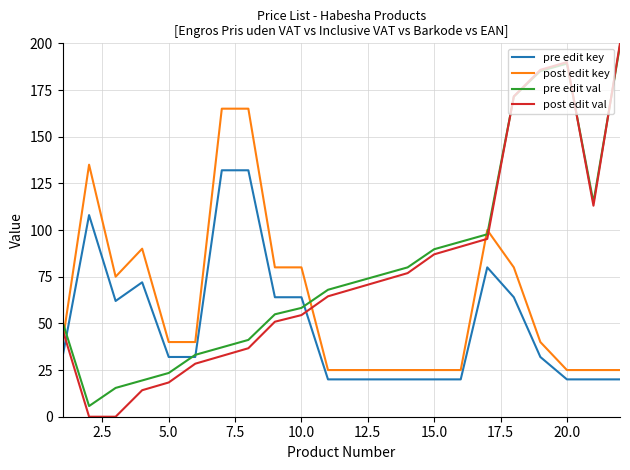

True or false: post edit key and pre edit val intersect in this chart.

True